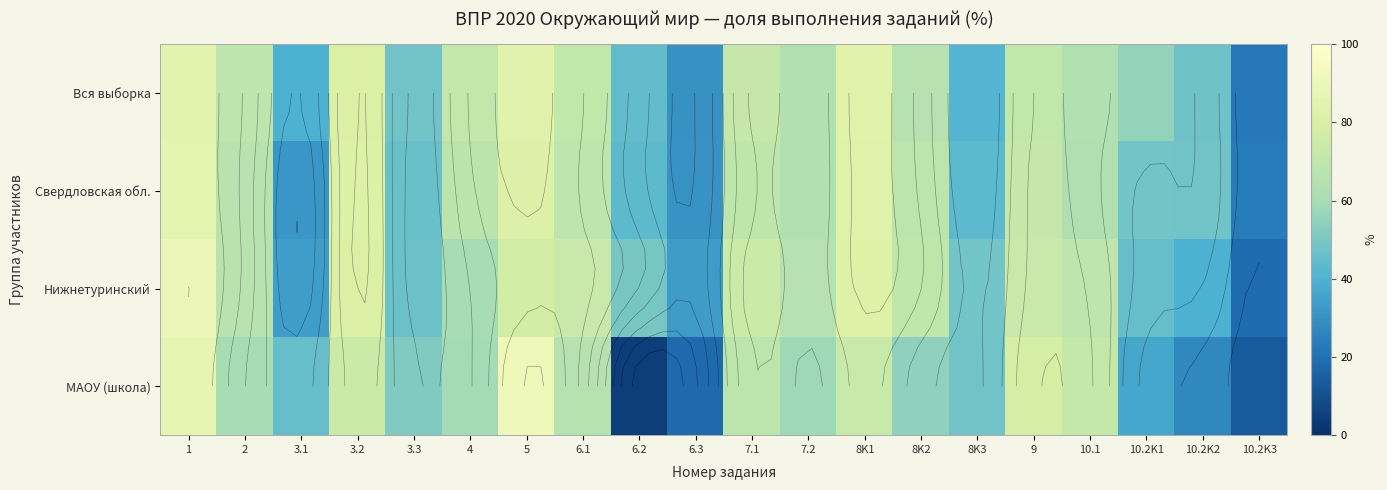

Count the number of data series in this chart.

4